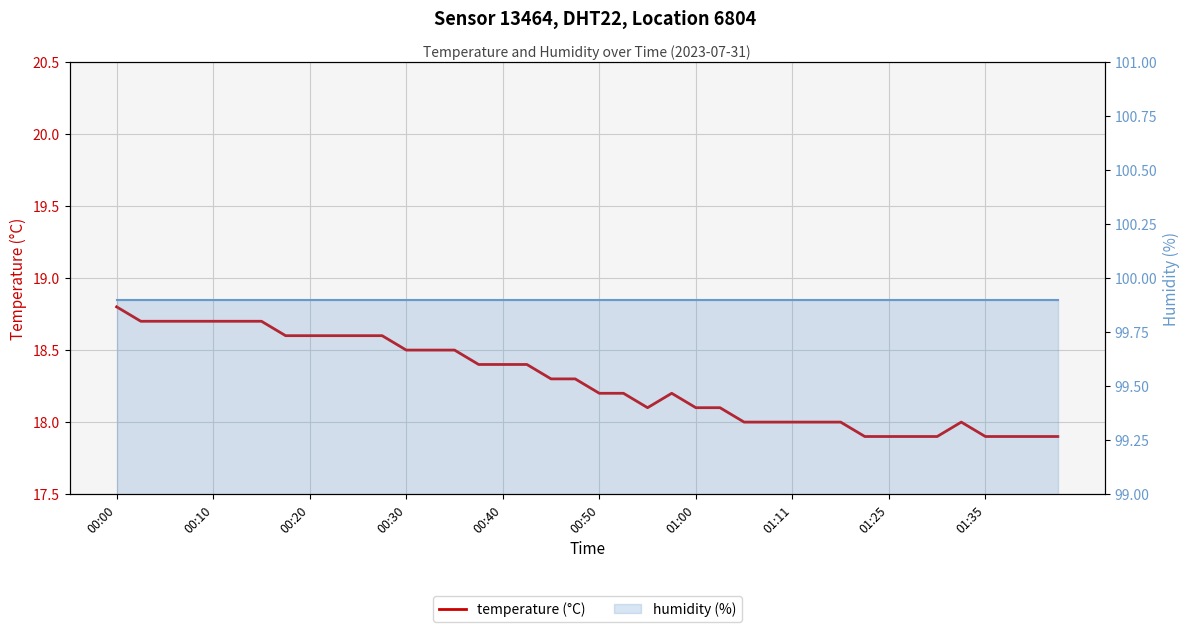

At which label does temperature (°C) reach its peak?

00:00